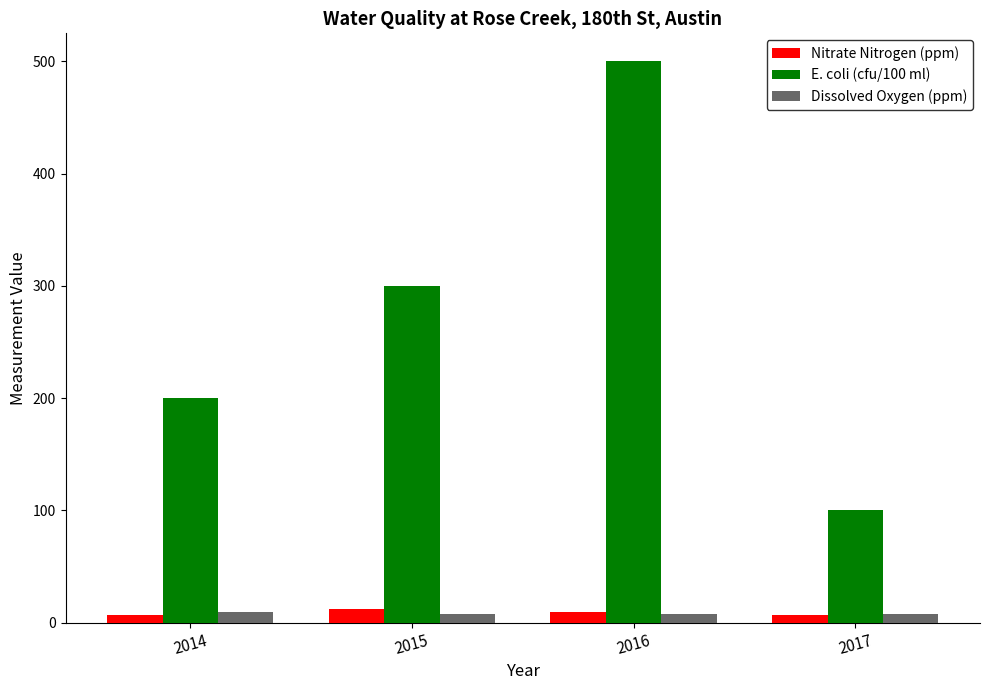

At how many categories does at least one series exceed 31?

4